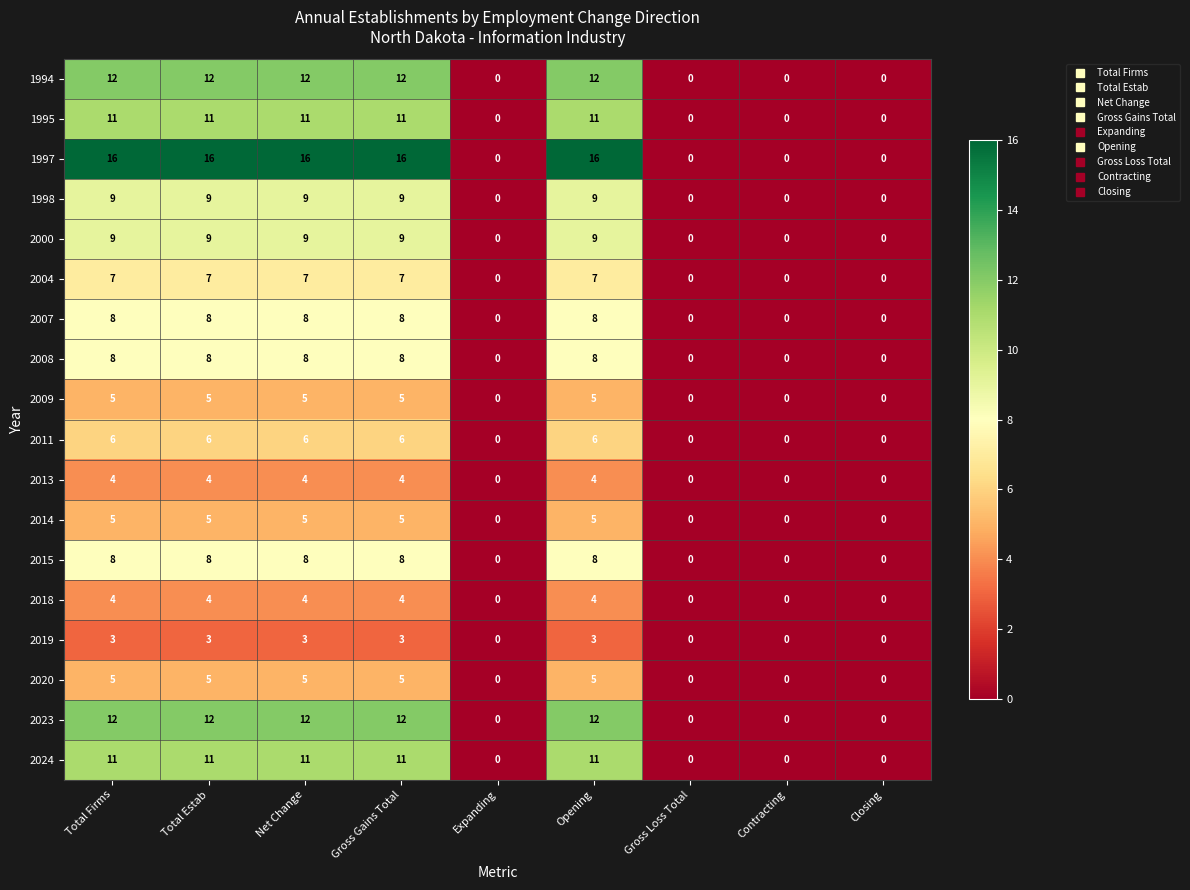

How many categories are shown in the chart?

9